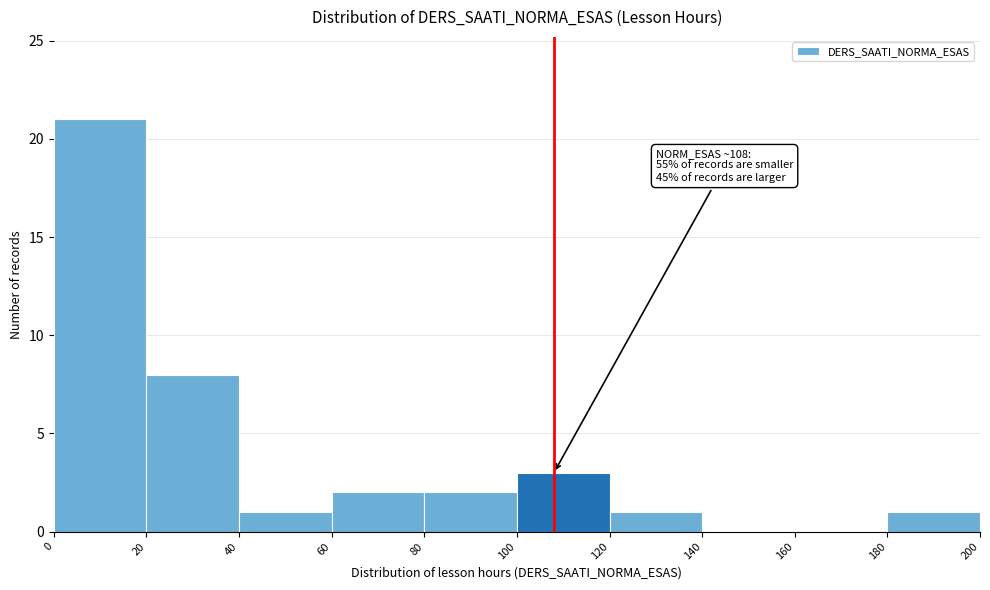

Which range on the x-axis has the tallest bar?

0 to 20